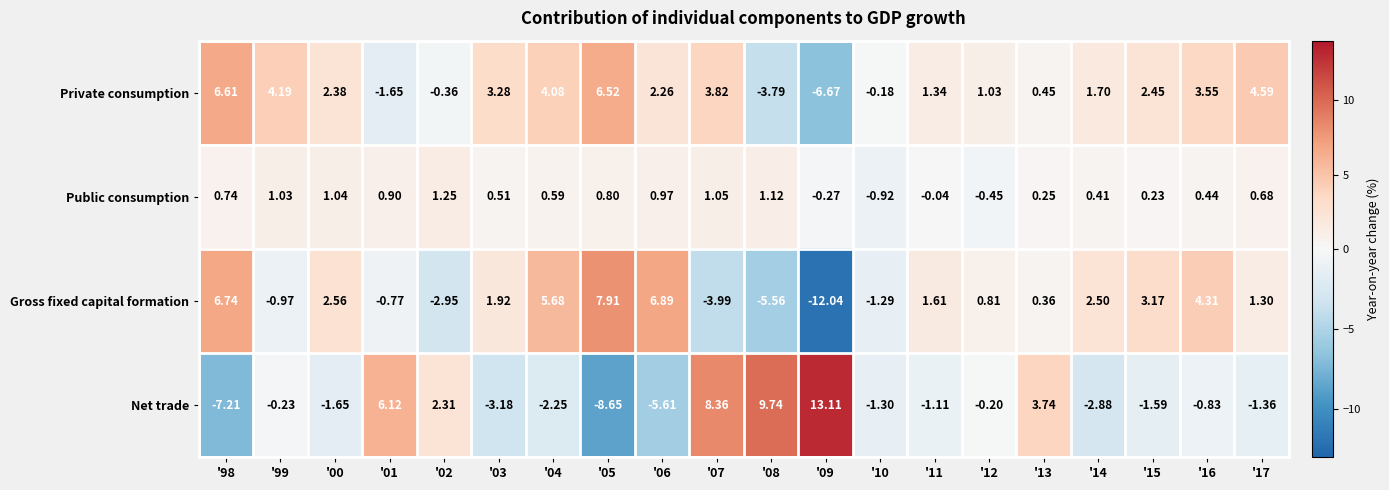

What is the total value across all series at '15?

4.3